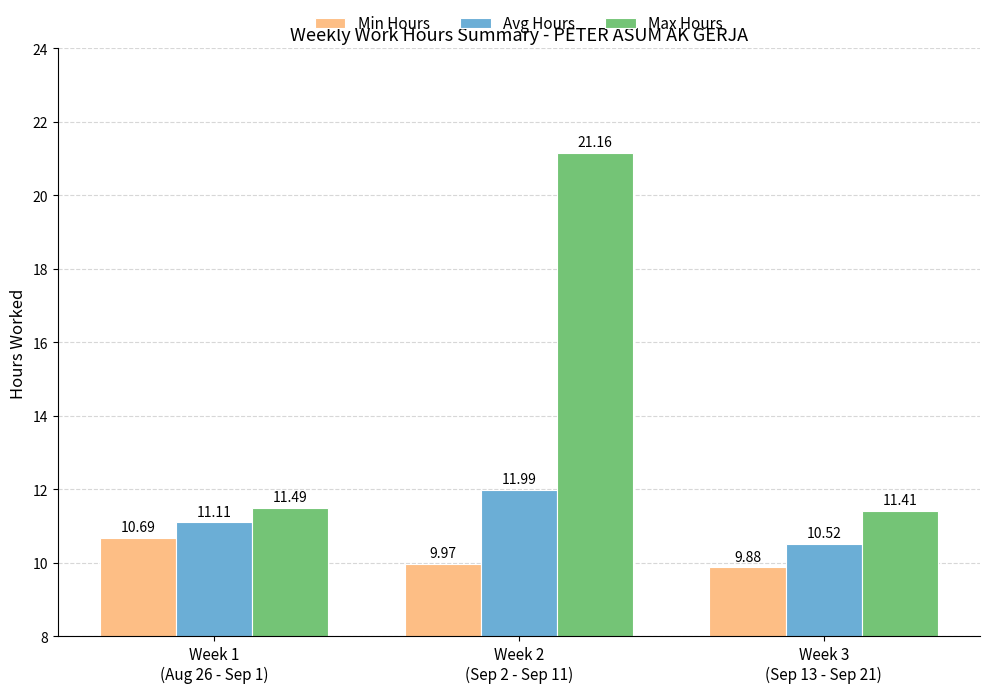

Is the value of Avg Hours at Week 3
(Sep 13 - Sep 21) greater than the value of Min Hours at Week 3
(Sep 13 - Sep 21)?

Yes